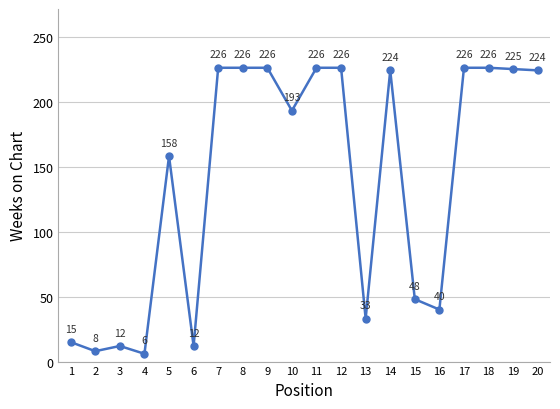

What is the value of the 2nd point from the left?

8